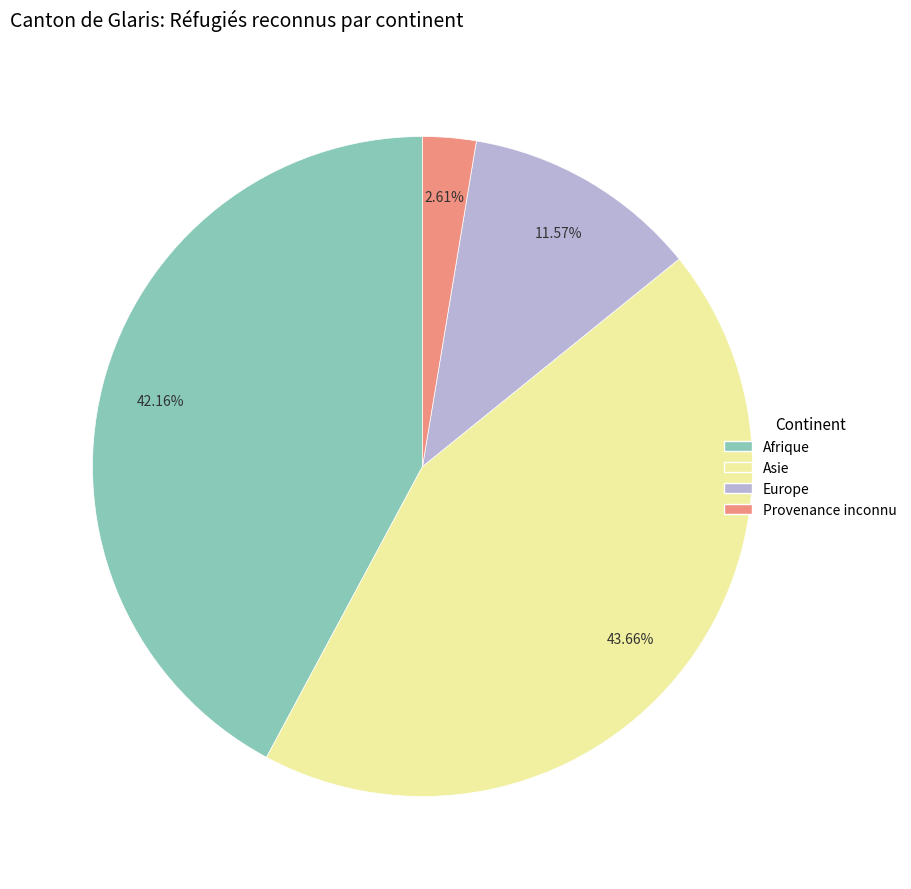

Is Afrique the majority of the pie?

No